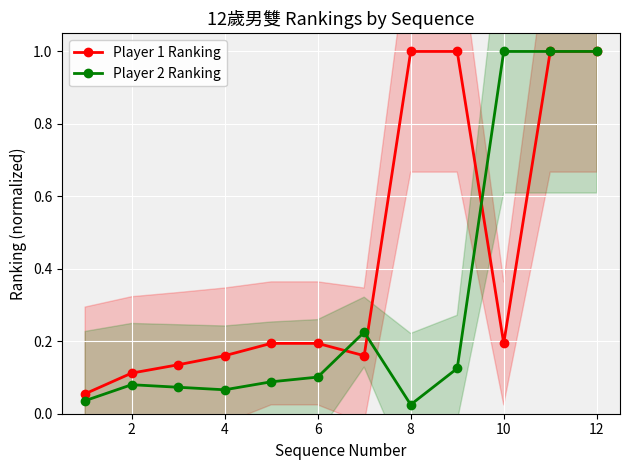

What is the value of the Player 1 Ranking point at the 2nd from the left?

0.1